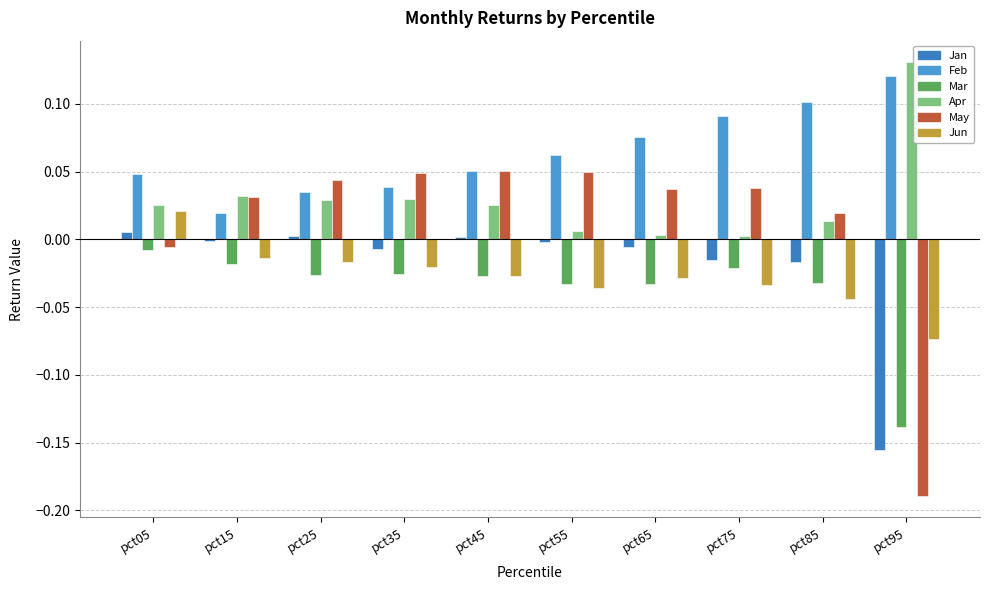

Are the bars grouped side by side (vs. stacked)?

Yes